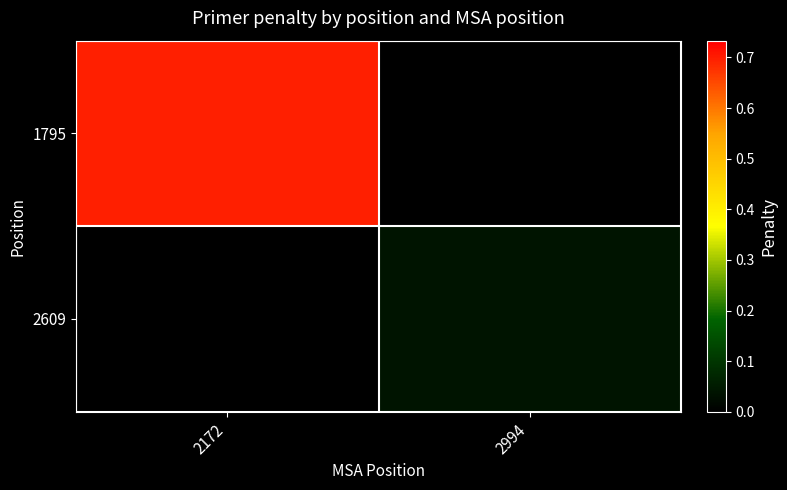

List the series in order of their overall mean, highest first.

1795, 2609